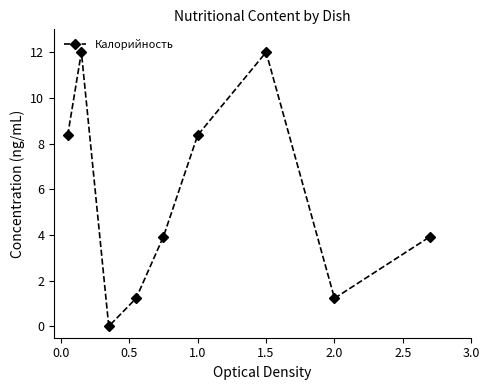

What is the difference between the maximum and second lowest values?

10.8